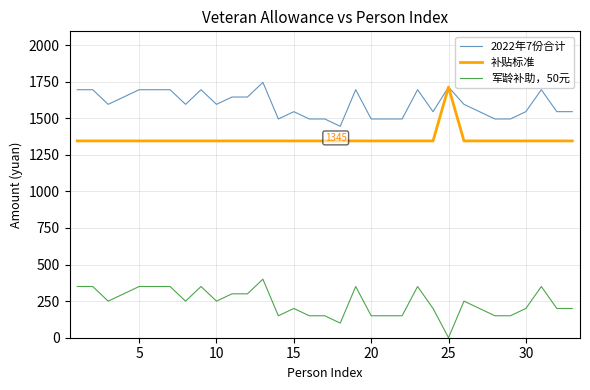

True or false: 军龄补助，50元 and 补贴标准 cross at least once.

False